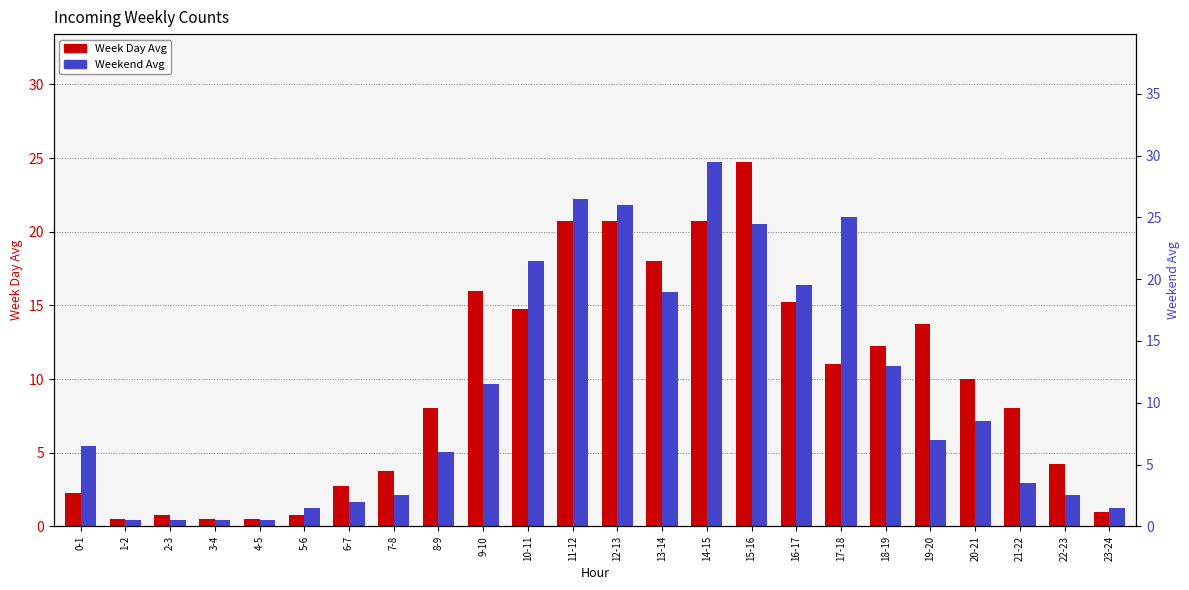

What is the average value of the Weekend Avg series?

10.8